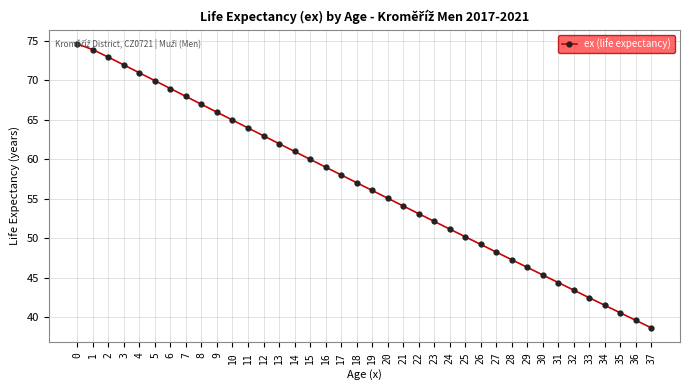

Reading right to left, what are all the values shown in this chart?

38.7	39.6	40.6	41.5	42.5	43.4	44.4	45.4	46.3	47.3	48.3	49.2	50.2	51.2	52.1	53.1	54.1	55.1	56.1	57.0	58.0	59.0	60.0	61.0	62.0	63.0	64.0	64.9	65.9	66.9	67.9	68.9	69.9	70.9	71.9	72.9	73.8	74.6